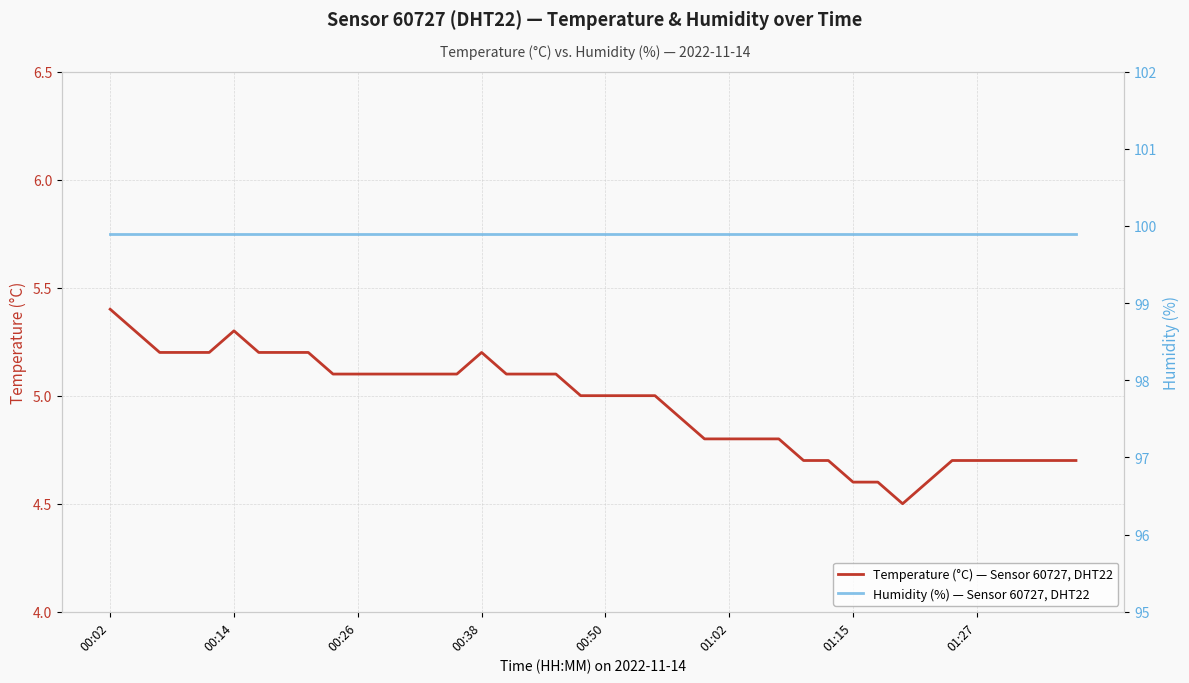

Which series has the widest spread of values?

Temperature (°C) — Sensor 60727, DHT22